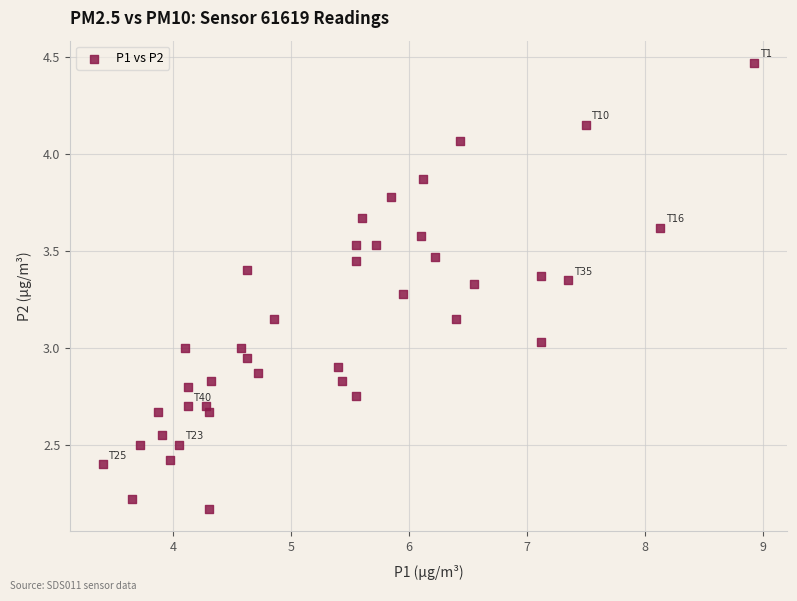

What is the range of X values (max minus min)?

5.5